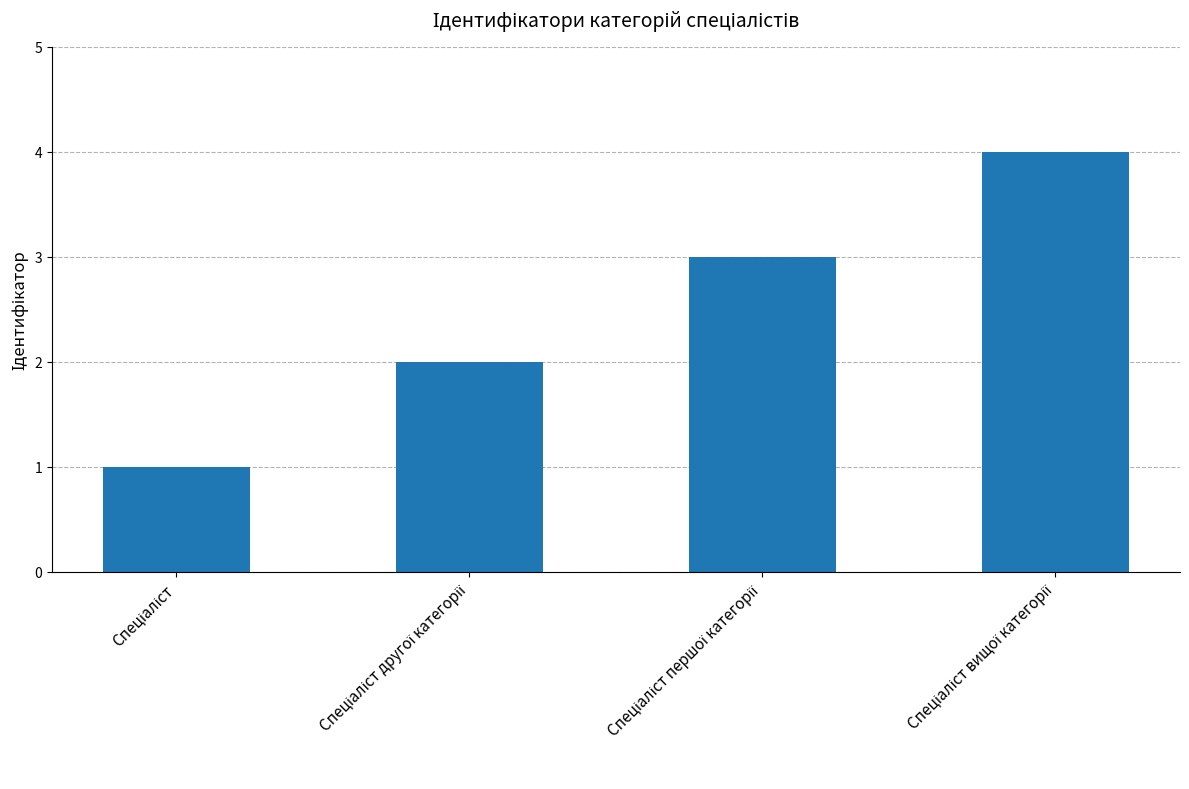

Count the number of categories in the chart.

4